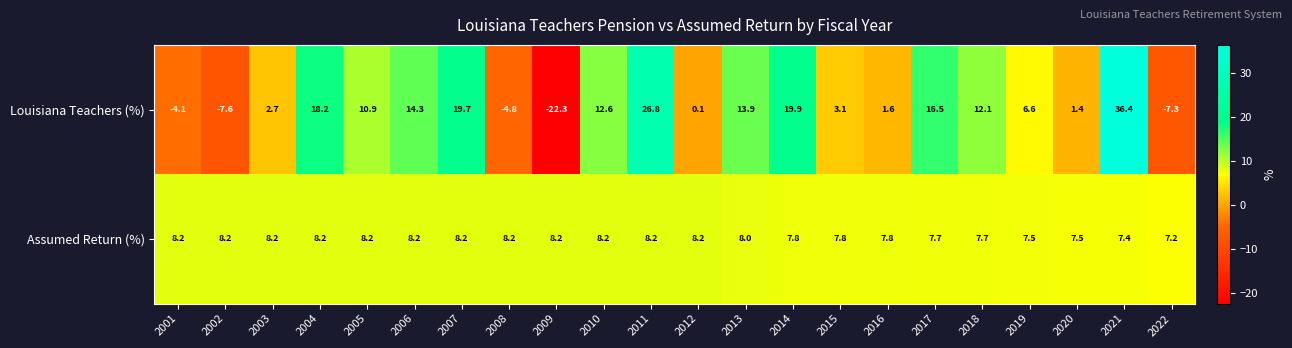

What is the spread (max minus min) of values at 2002?

15.8